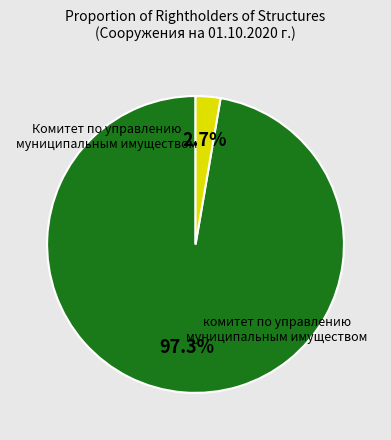

How many segments does this pie chart have?

2